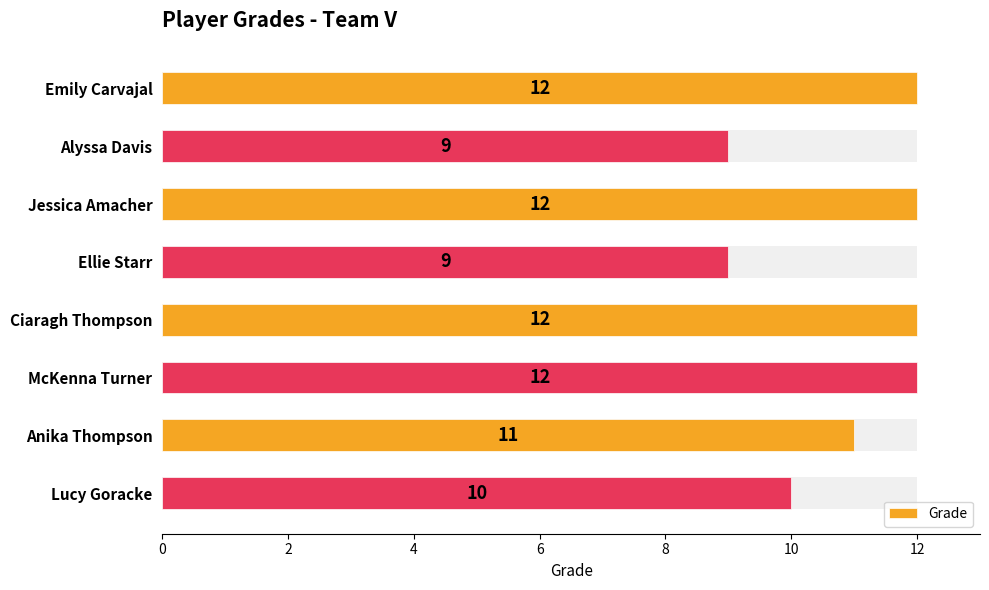

What is the value of the 7th bar from the left?

11